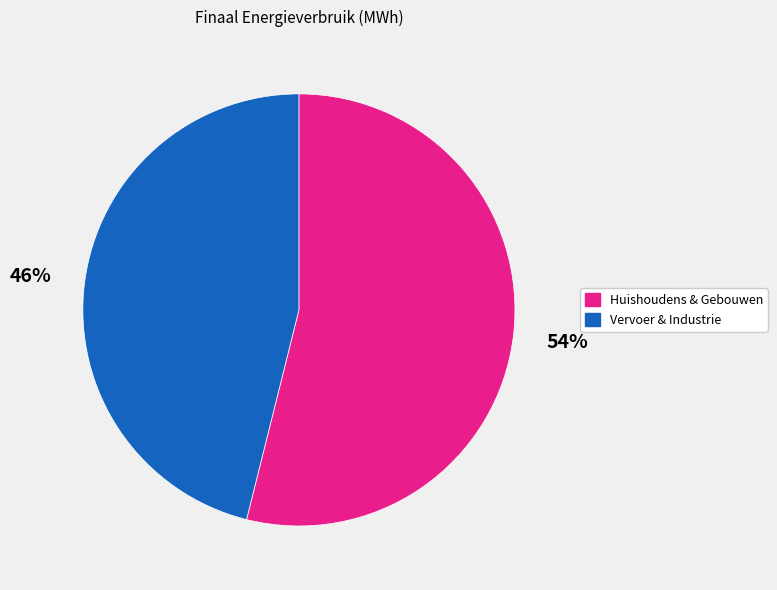

To the nearest percent, what is the difference between the largest and smallest slice percentages?

8%